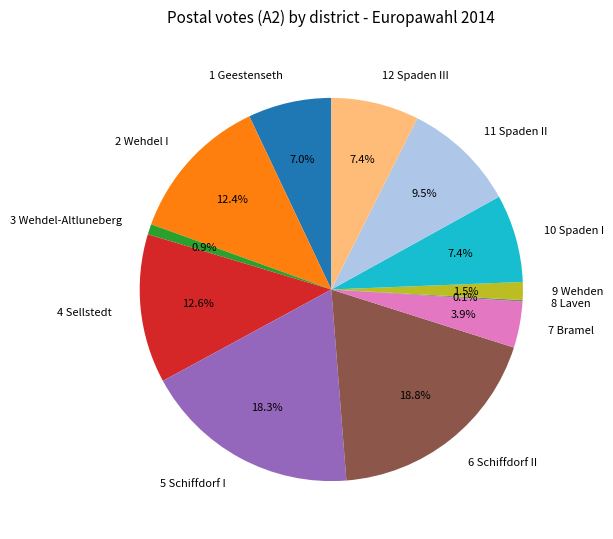

Combined, what portion of the pie is 2 Wehdel I and 5 Schiffdorf I?

30.8%